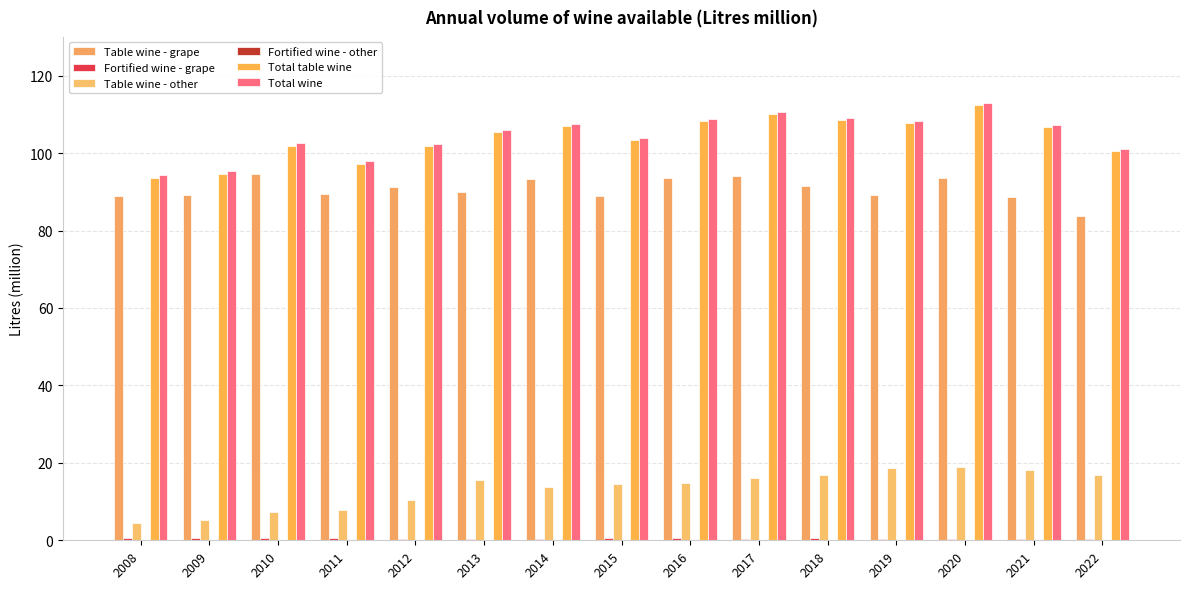

What is the spread (max minus min) of values at 2021?

107.2